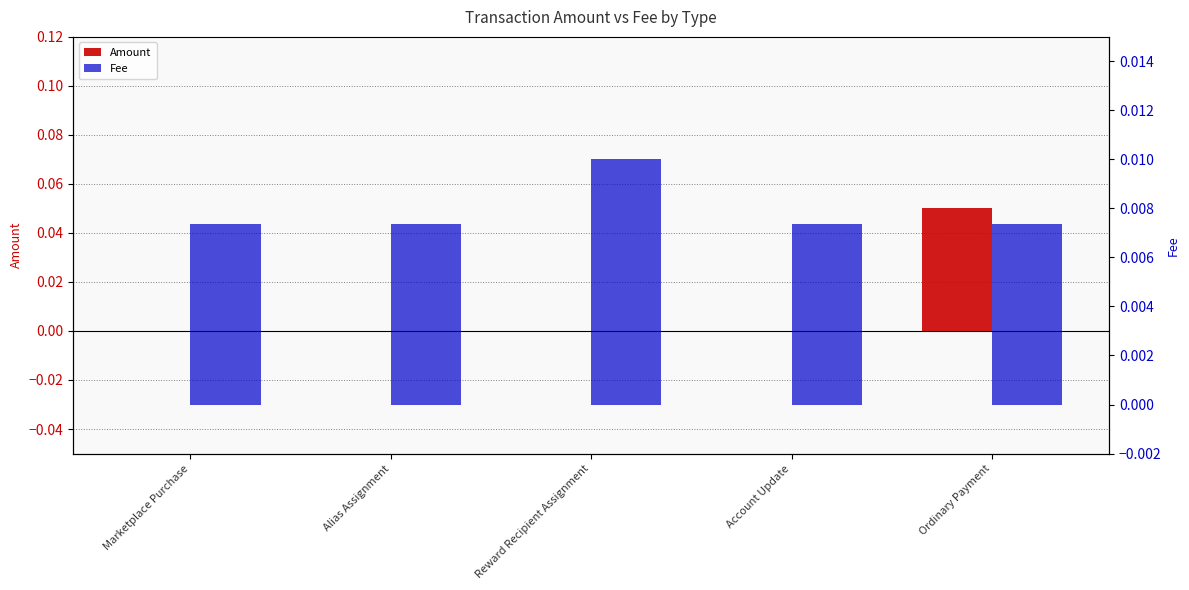

Reading left to right, extract all data points from this chart.

Amount: Marketplace Purchase=0.0	Alias Assignment=0.0	Reward Recipient Assignment=0.0	Account Update=0.0	Ordinary Payment=0.1
Fee: Marketplace Purchase=0.0	Alias Assignment=0.0	Reward Recipient Assignment=0.0	Account Update=0.0	Ordinary Payment=0.0